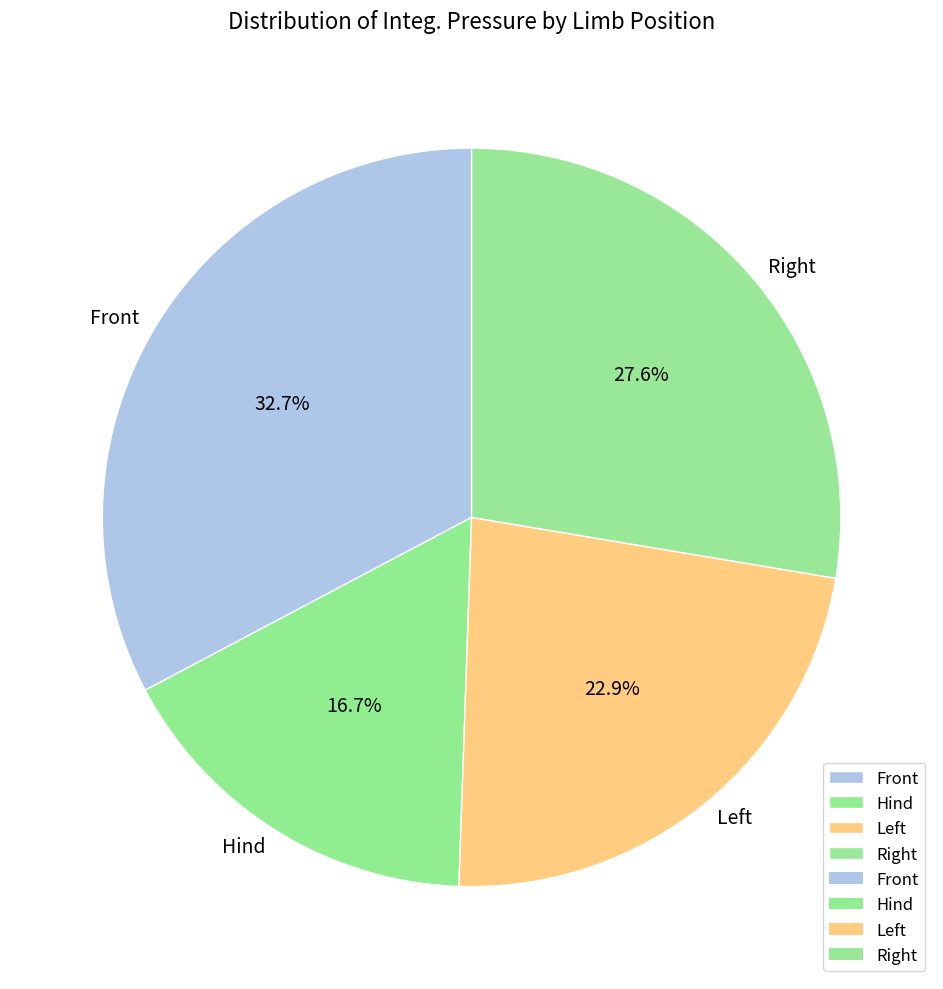

Rank the categories by value from highest to lowest.

Front, Right, Left, Hind